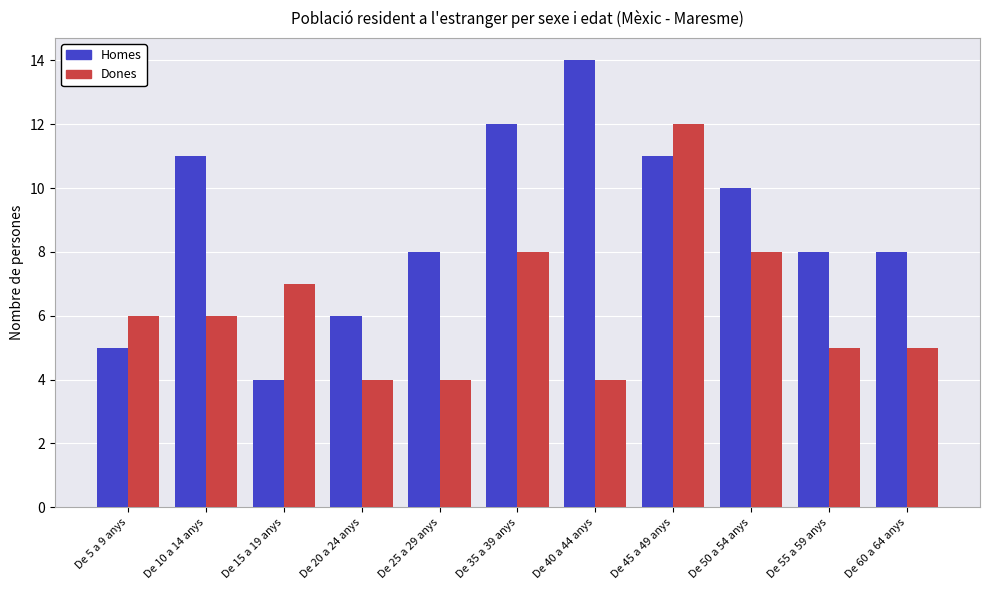

What is the value of the Homes bar at the 6th from the left?

12